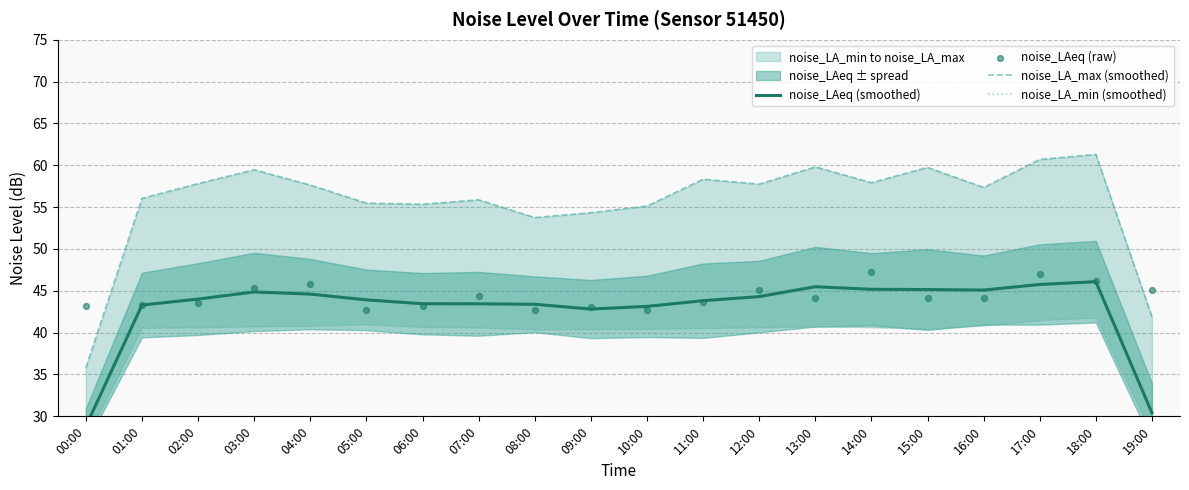

At how many categories does at least one series exceed 45?

19